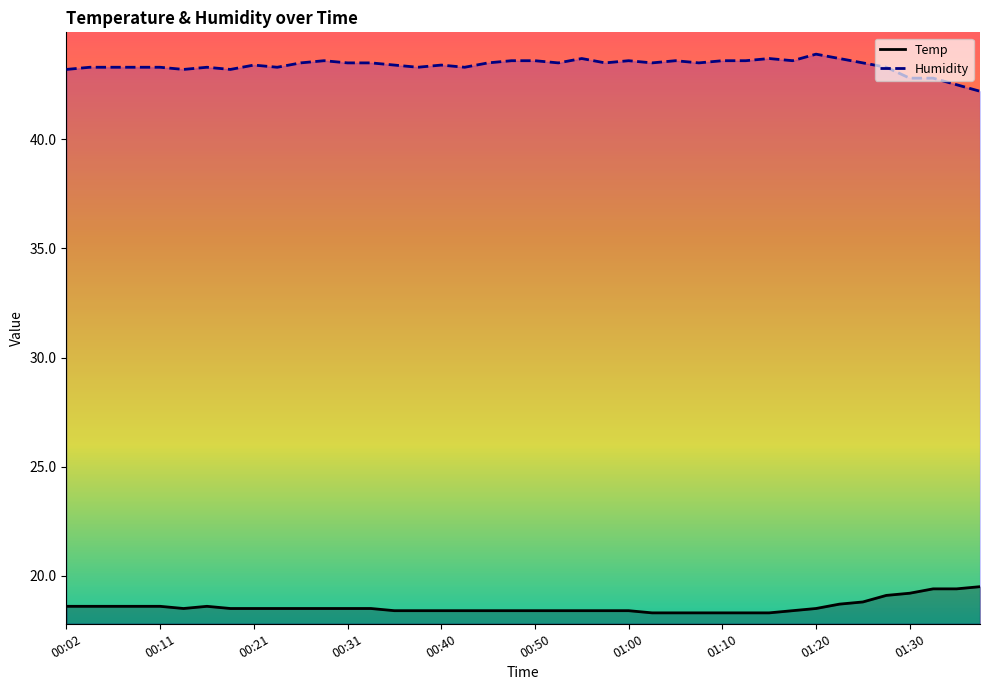

List the labels in order of Temp value, smallest first.

01:03, 01:05, 01:08, 01:10, 01:13, 01:15, 00:36, 00:38, 00:40, 00:43, 00:45, 00:48, 00:50, 00:53, 00:55, 00:57, 01:00, 01:17, 00:14, 00:19, 00:21, 00:23, 00:26, 00:28, 00:31, 00:33, 01:20, 00:02, 00:04, 00:06, 00:09, 00:11, 00:16, 01:22, 01:25, 01:27, 01:30, 01:32, 01:34, 01:37